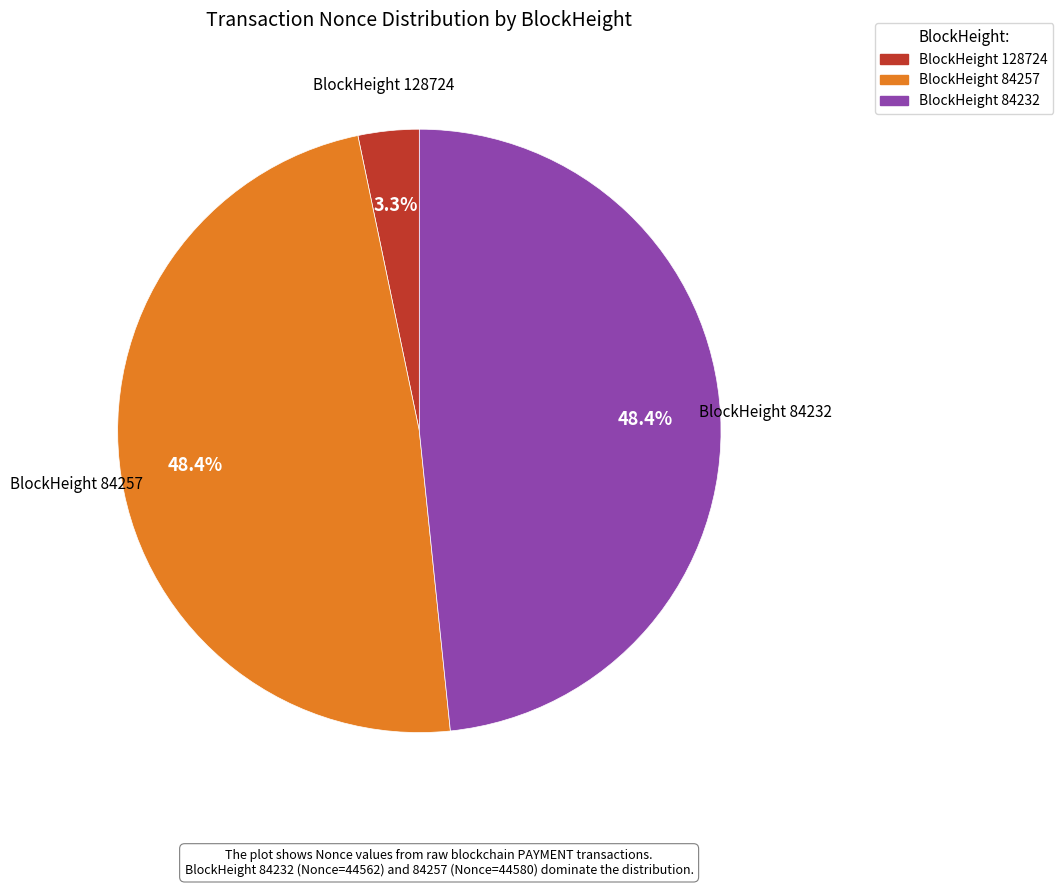

Is there a majority slice in this chart?

No